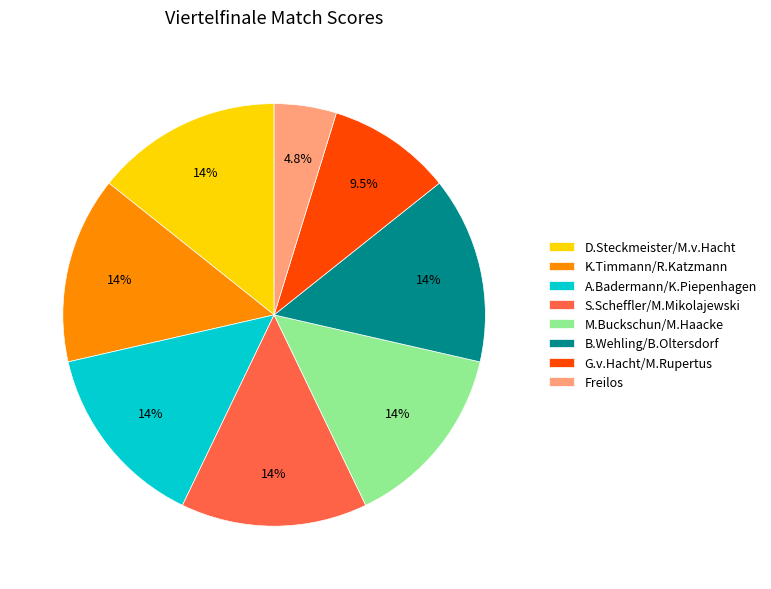

What percentage do G.v.Hacht/M.Rupertus and K.Timmann/R.Katzmann together represent?

23.8%